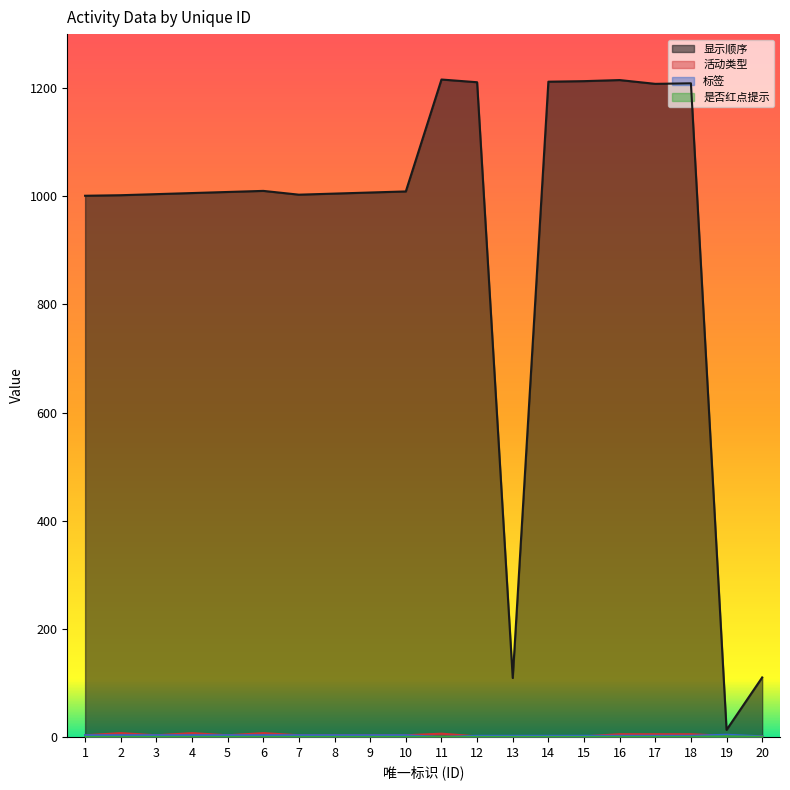

In 活动类型, how many points are lower than both neighbors (excluding endpoints)?

2